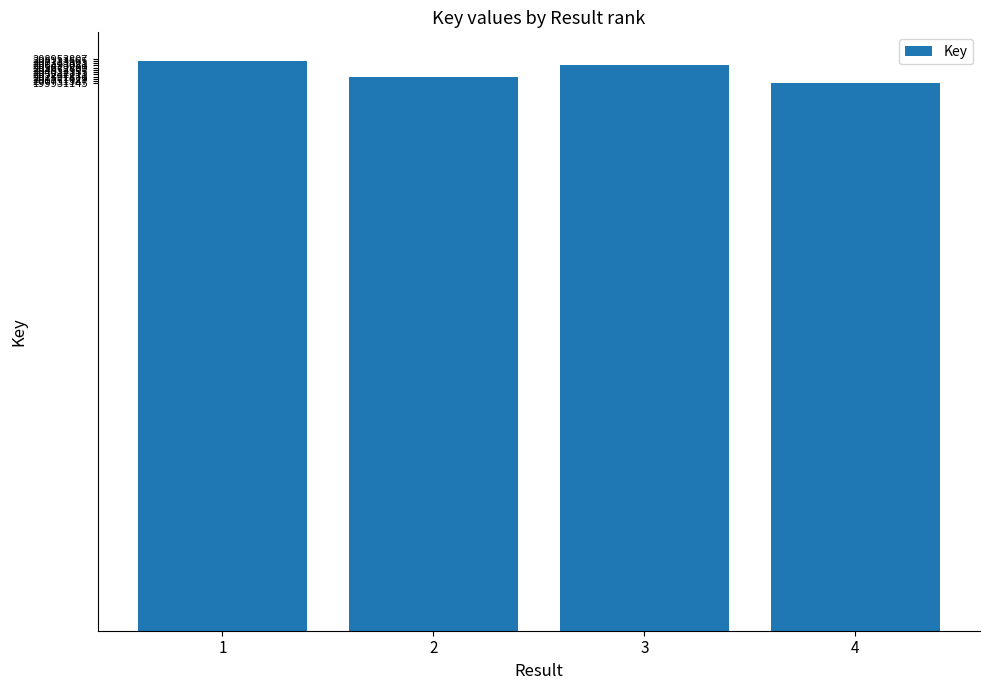

How many categories are shown in the chart?

4